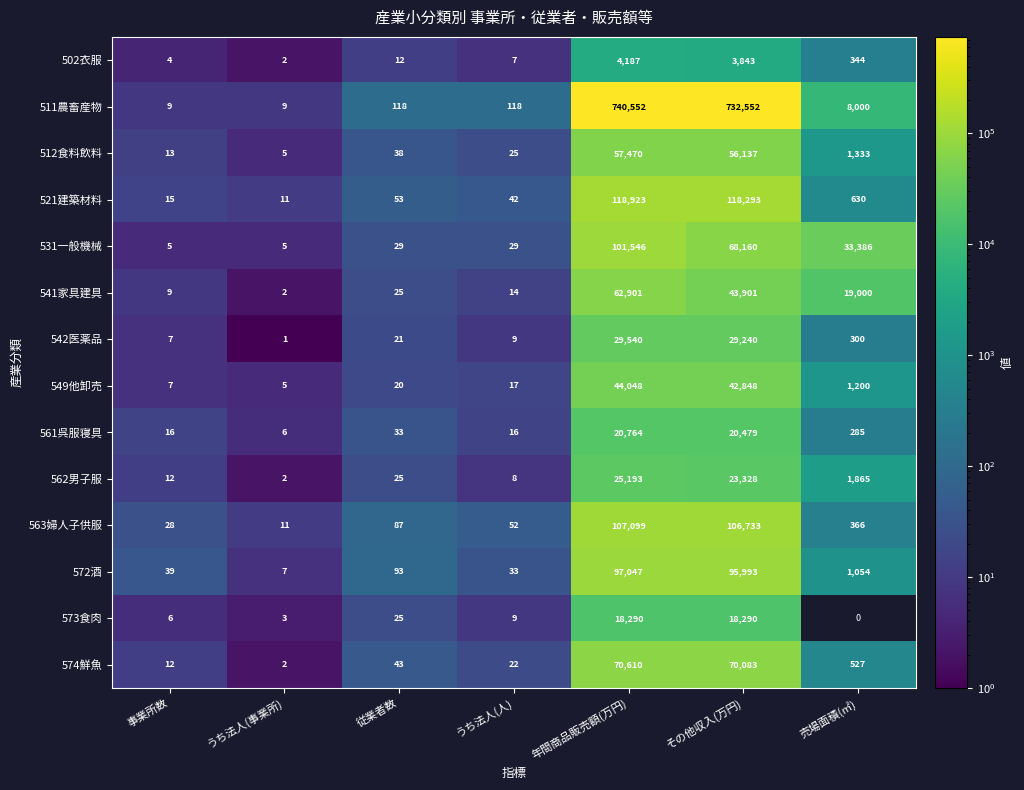

Where is 561呉服寝具 nearest to the value 10385?

その他収入(万円)